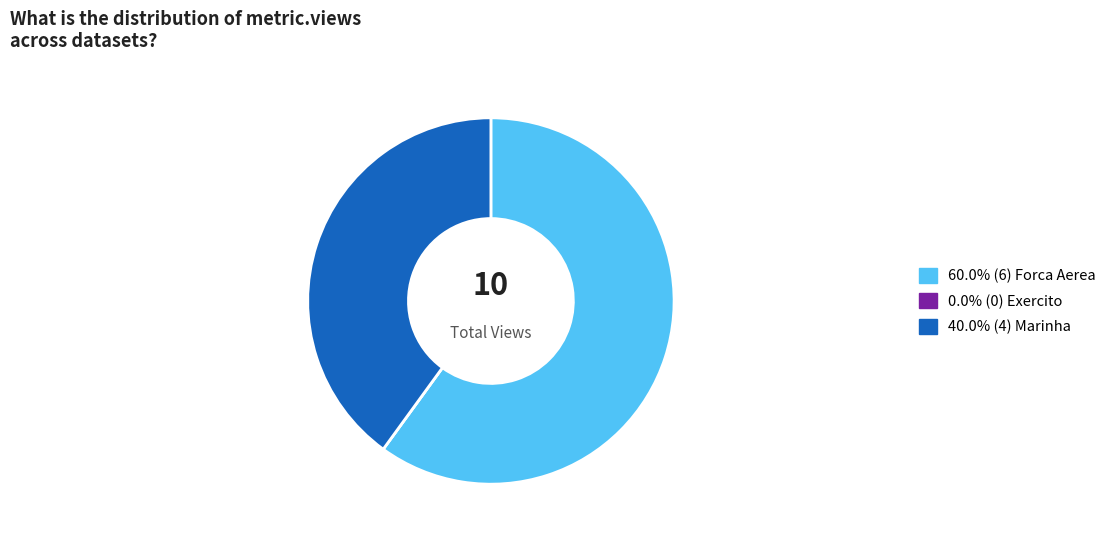

Is there a majority slice in this chart?

Yes